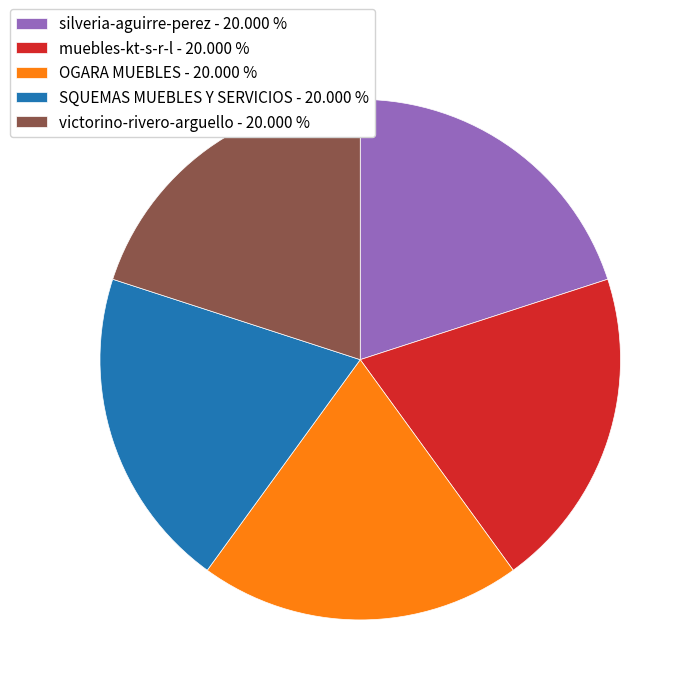

Does muebles-kt-s-r-l - 20.000 % represent more than half of the total?

No